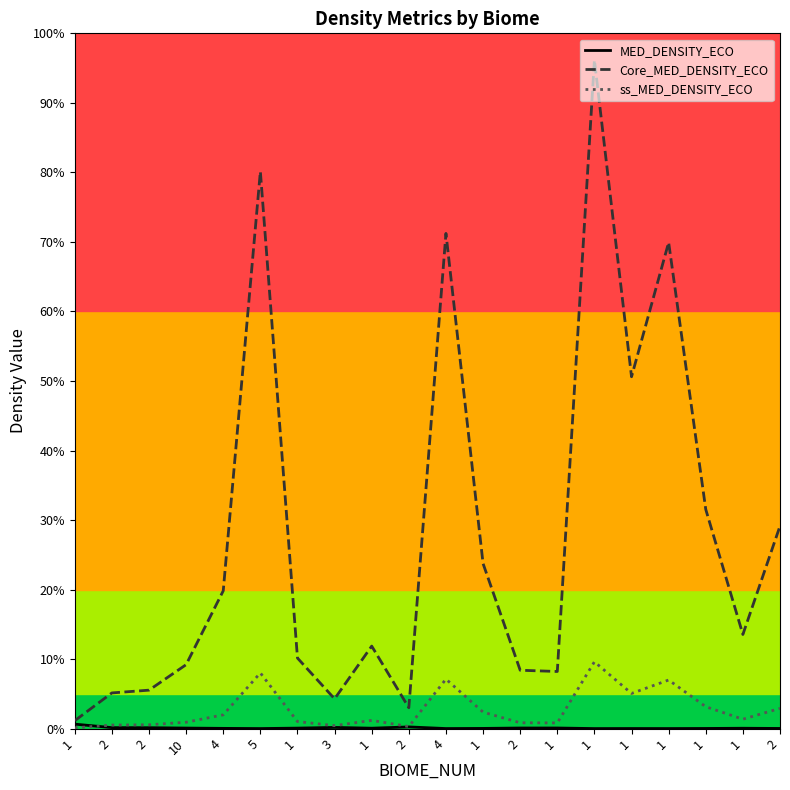

What is the label of the 9th point from the left?

1